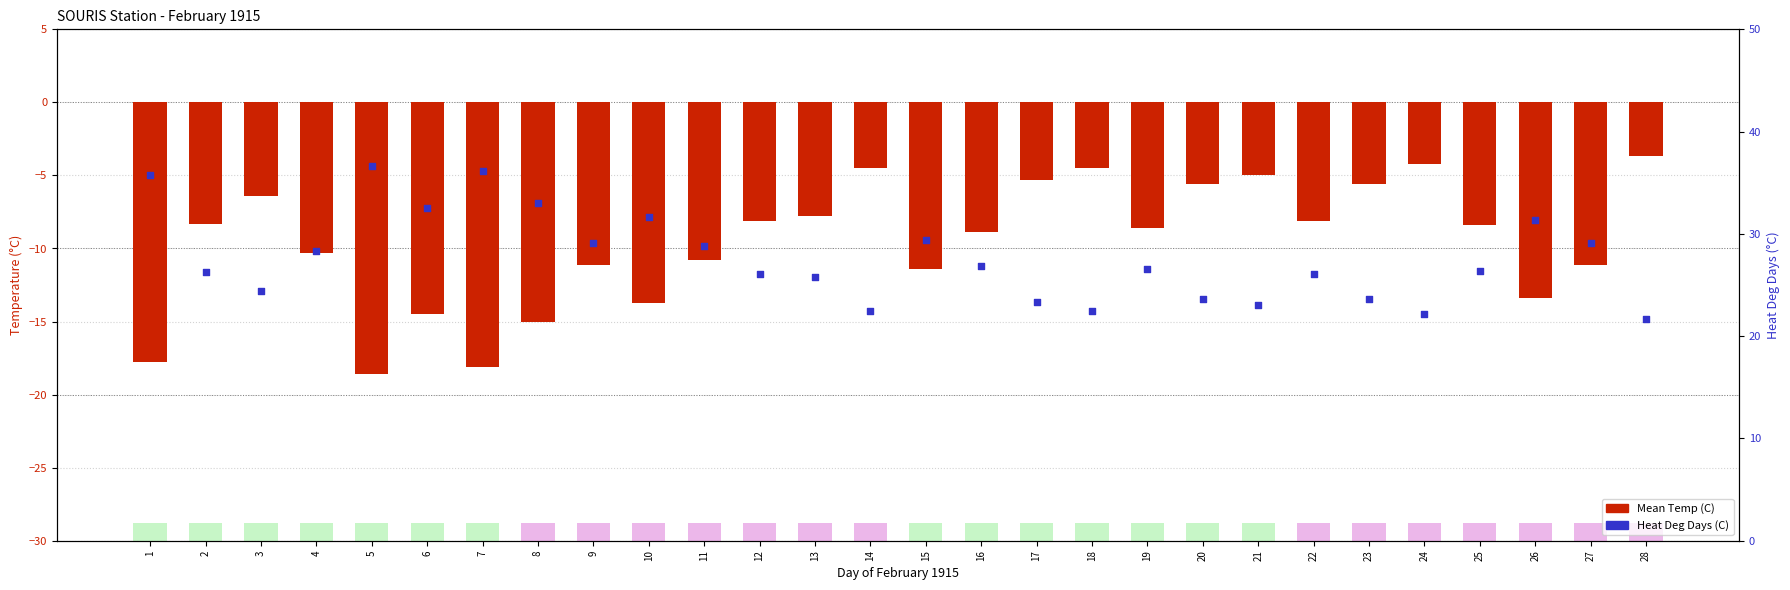

What is the total value across all series at 24?

18.0